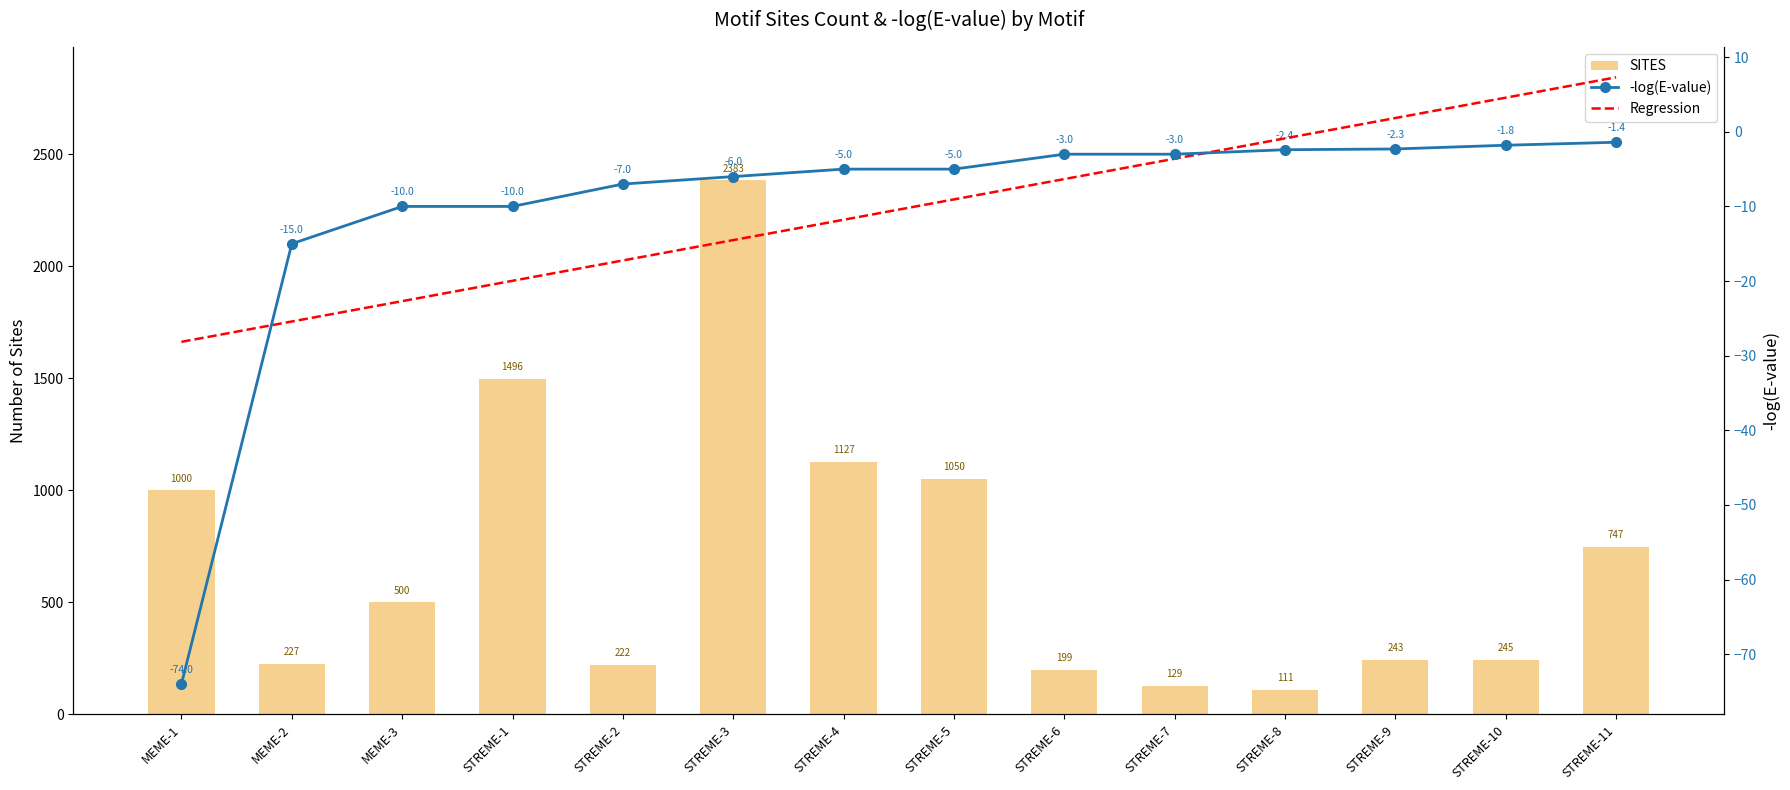

What is the minimum value for -log(E-value)?

-74.0